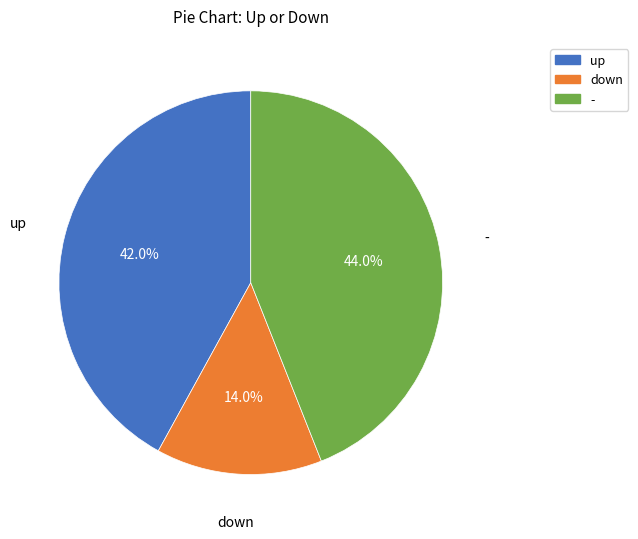

To the nearest percent, what is the difference between the - and up slice percentages?

2%